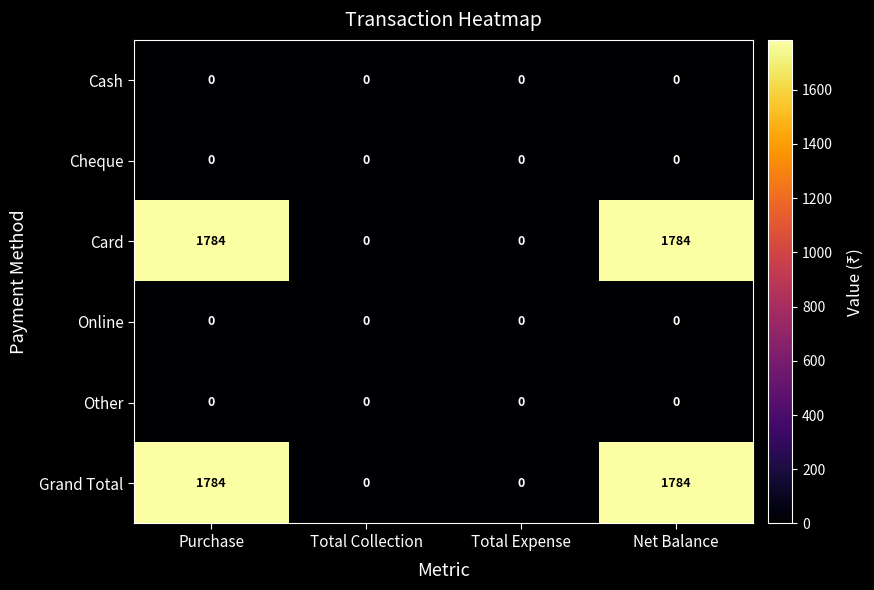

At how many categories does at least one series exceed 72?

2